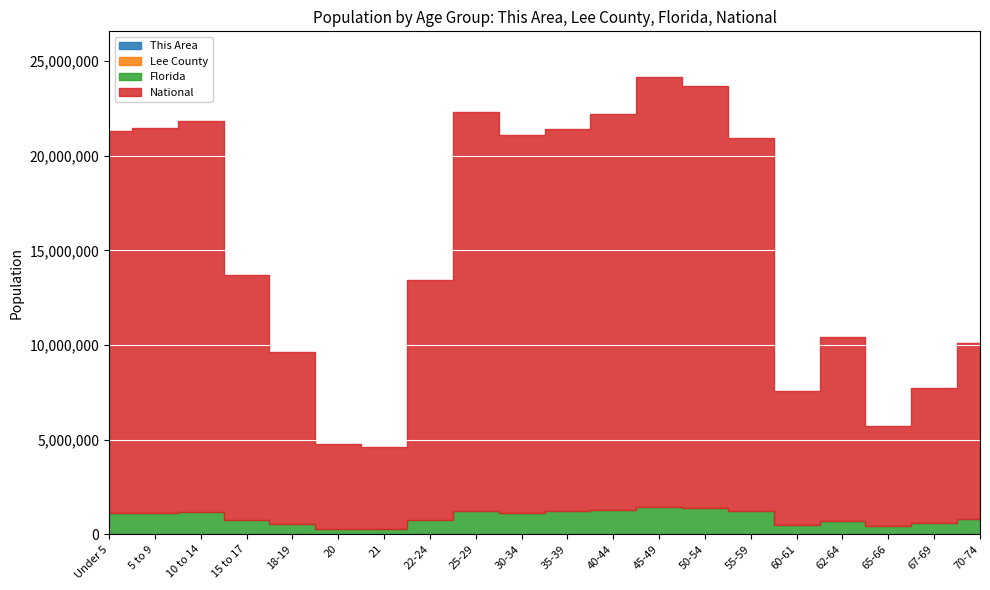

At which label does Florida first exceed 1073506?

5 to 9